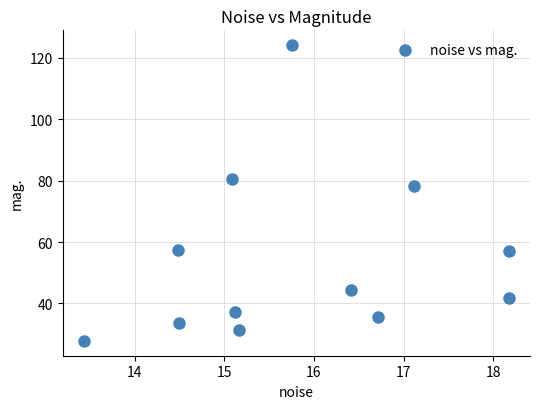

What Y value in the scatter plot is closest to 75?

78.3